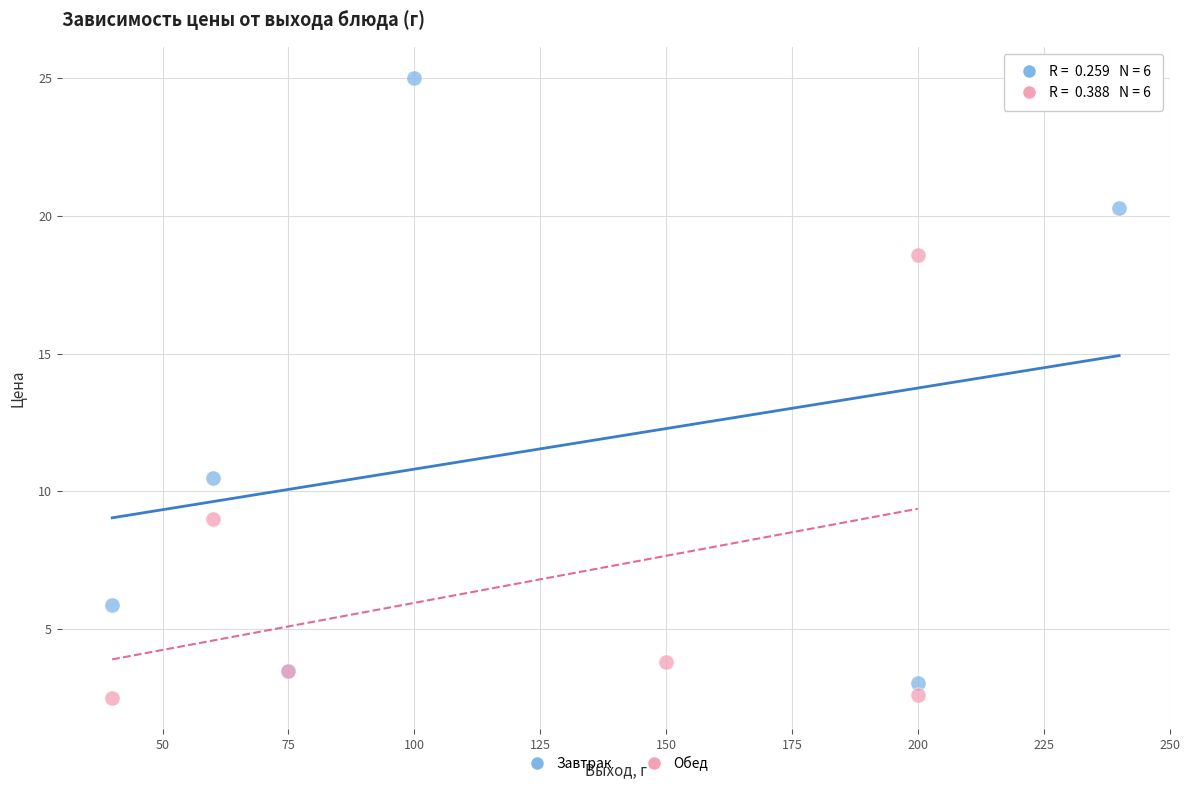

Which series reaches the maximum Y coordinate?

Завтрак